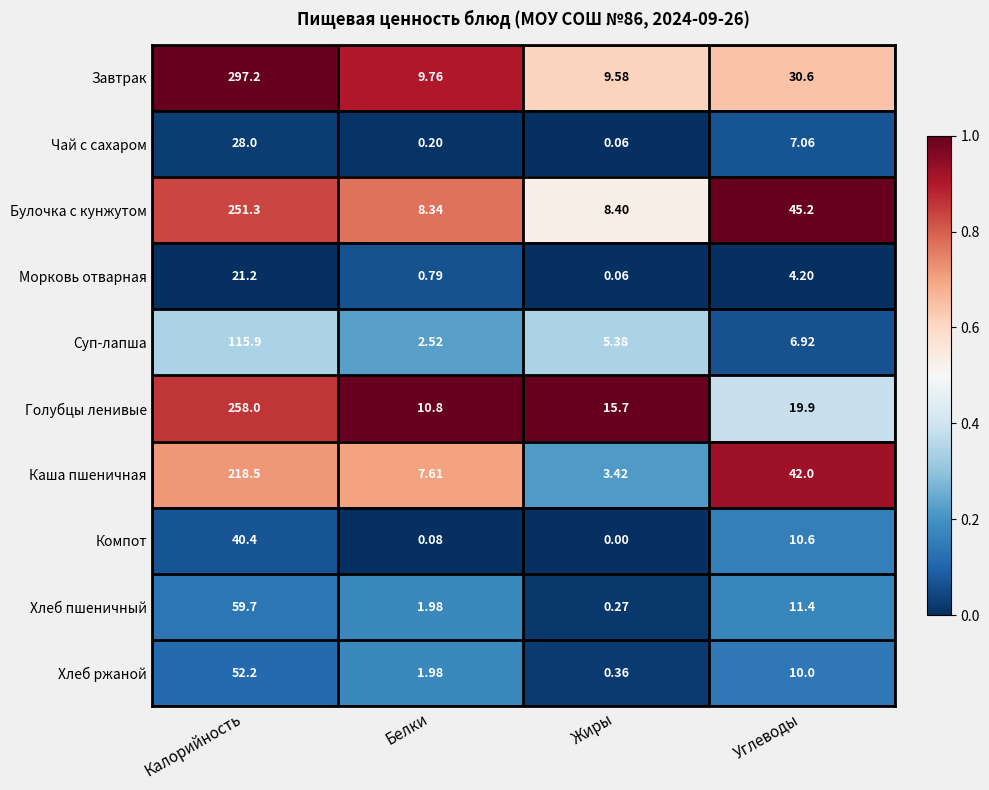

Is the value of Чай с сахаром at Белки greater than the value of Булочка с кунжутом at Калорийность?

No